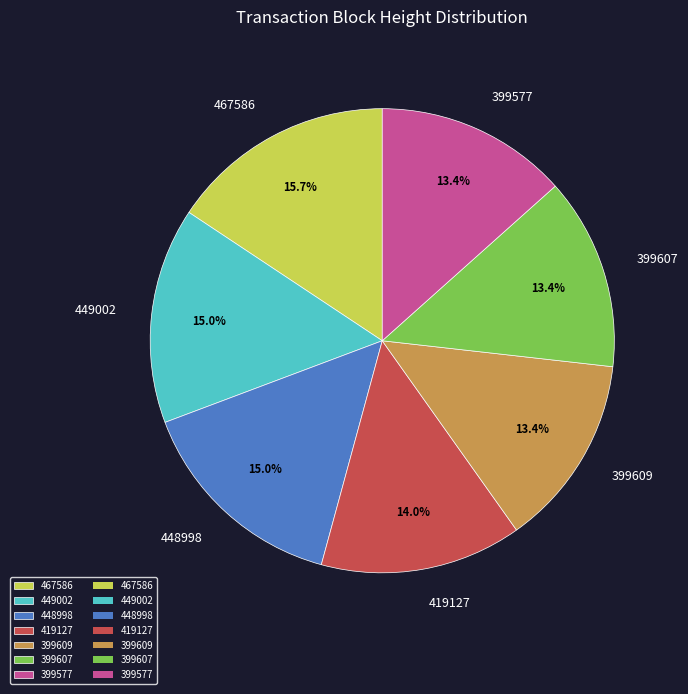

Does 448998 account for over 50% of the chart?

No